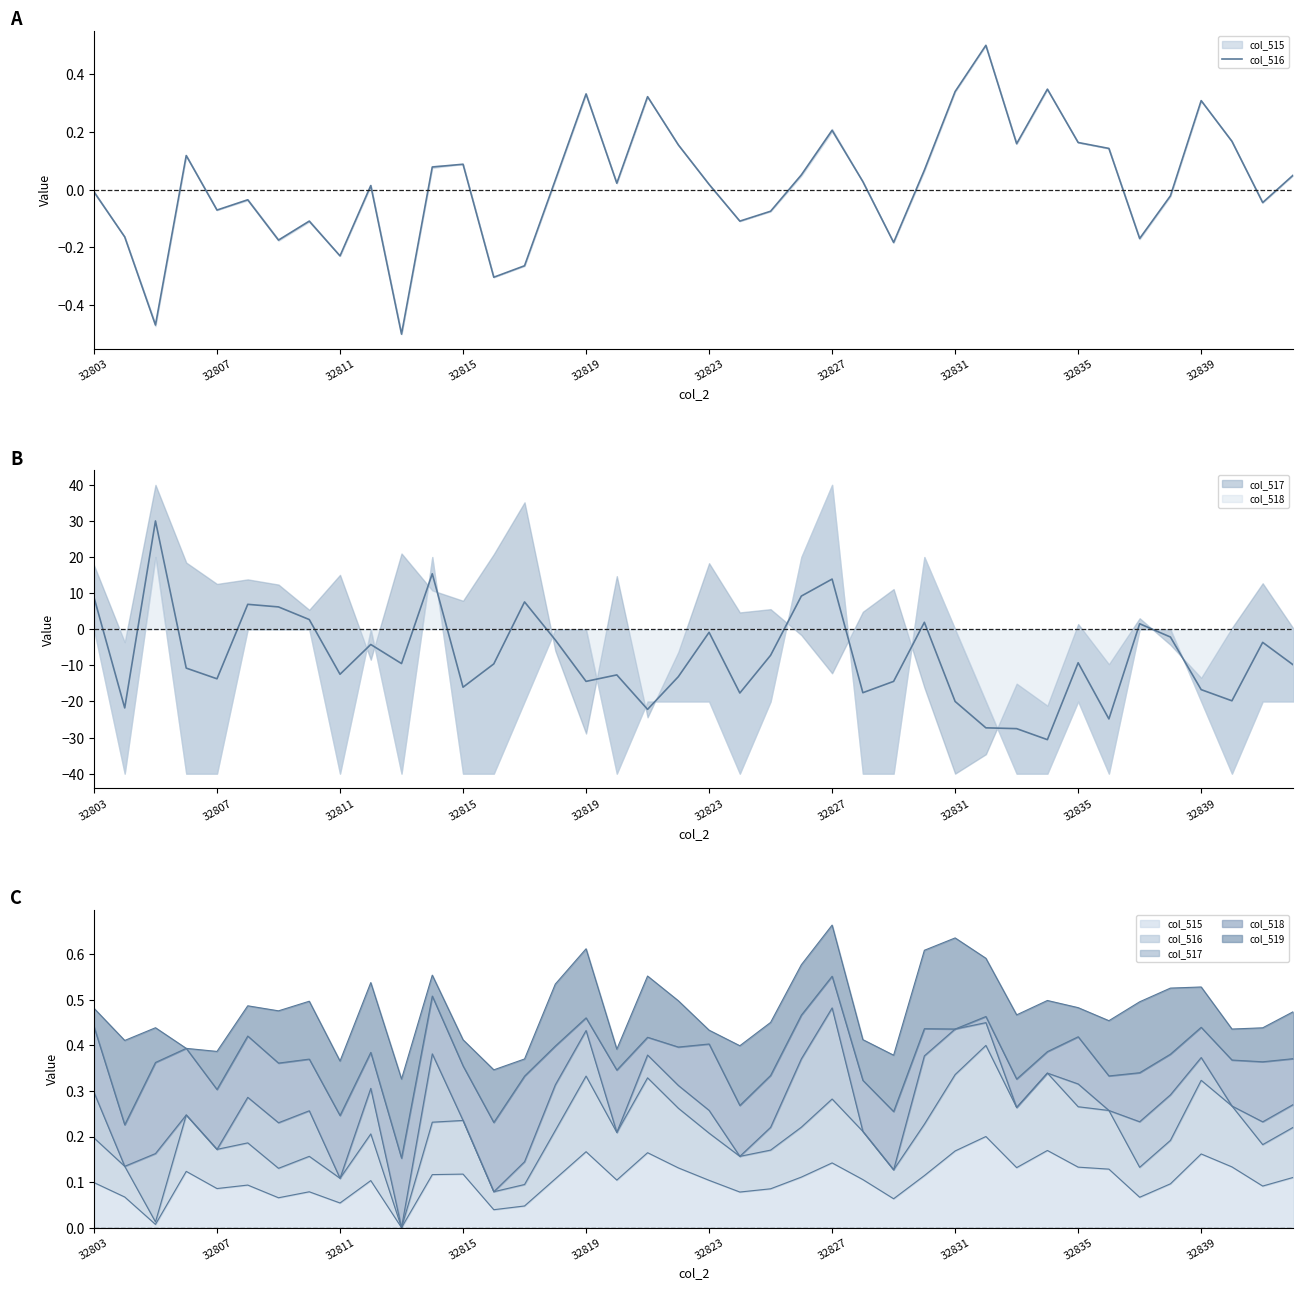

What is the change in value from 32807 to 13?

-0.1